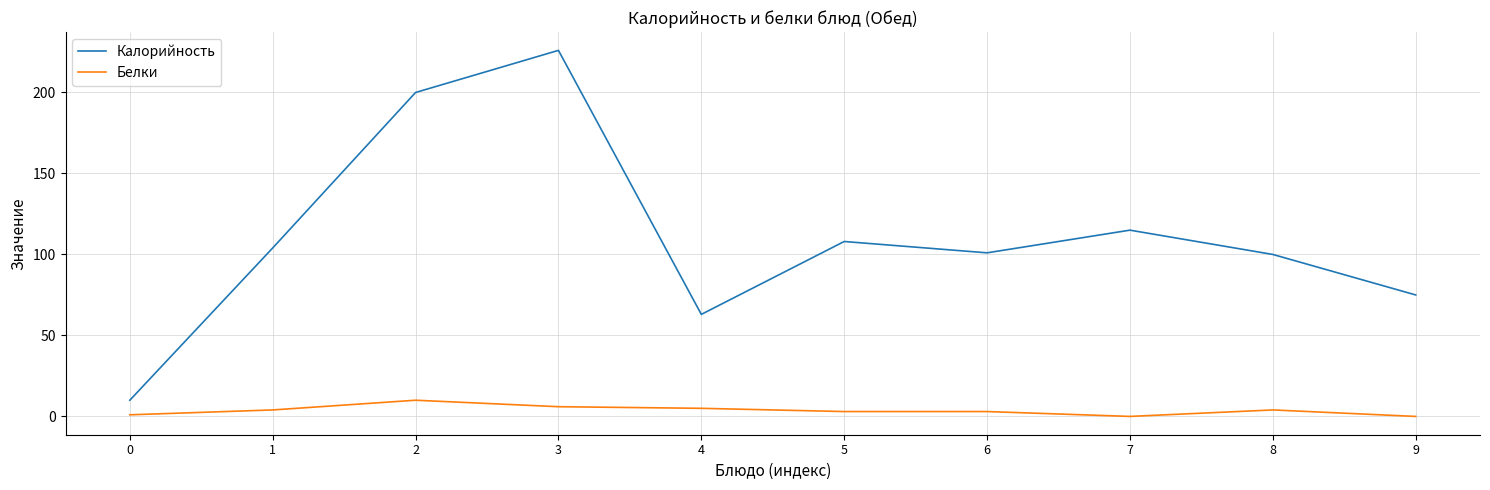

What is the maximum value shown in the chart?

226